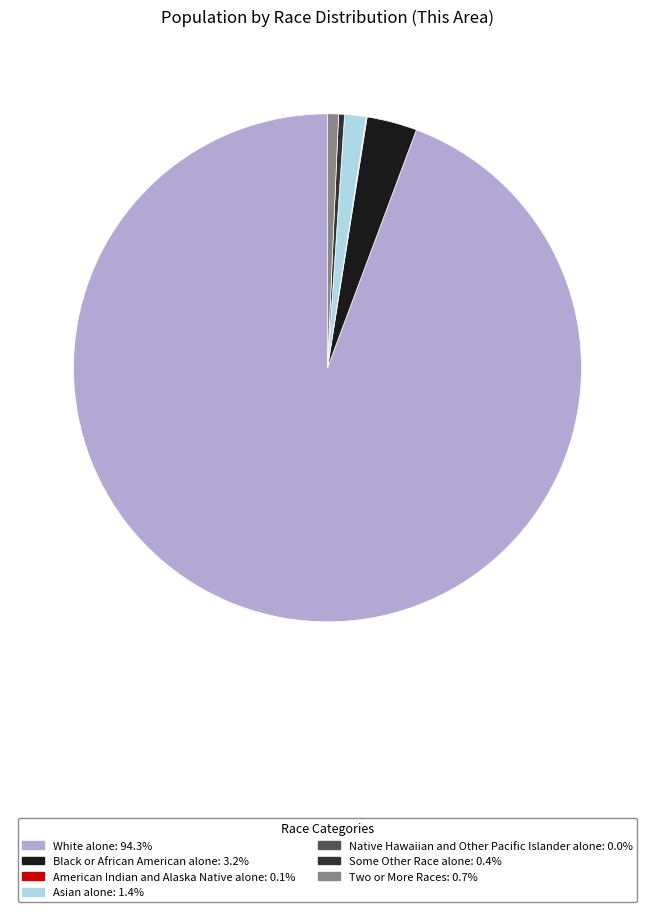

Does Black or African American alone: 3.2% represent more than half of the total?

No